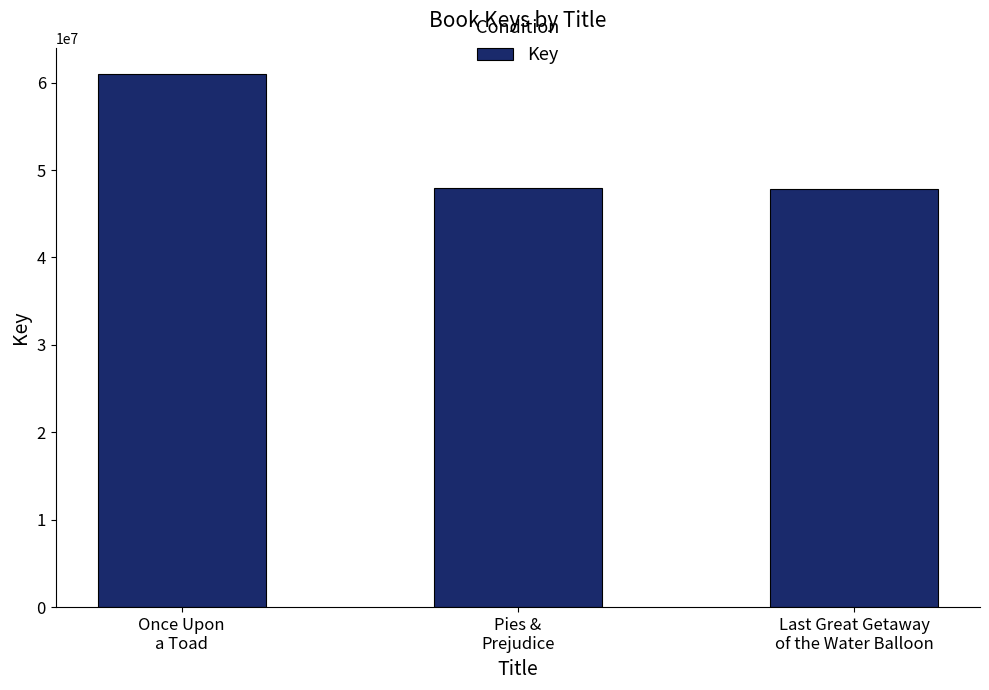

What is the difference between the maximum and minimum values?

13122956